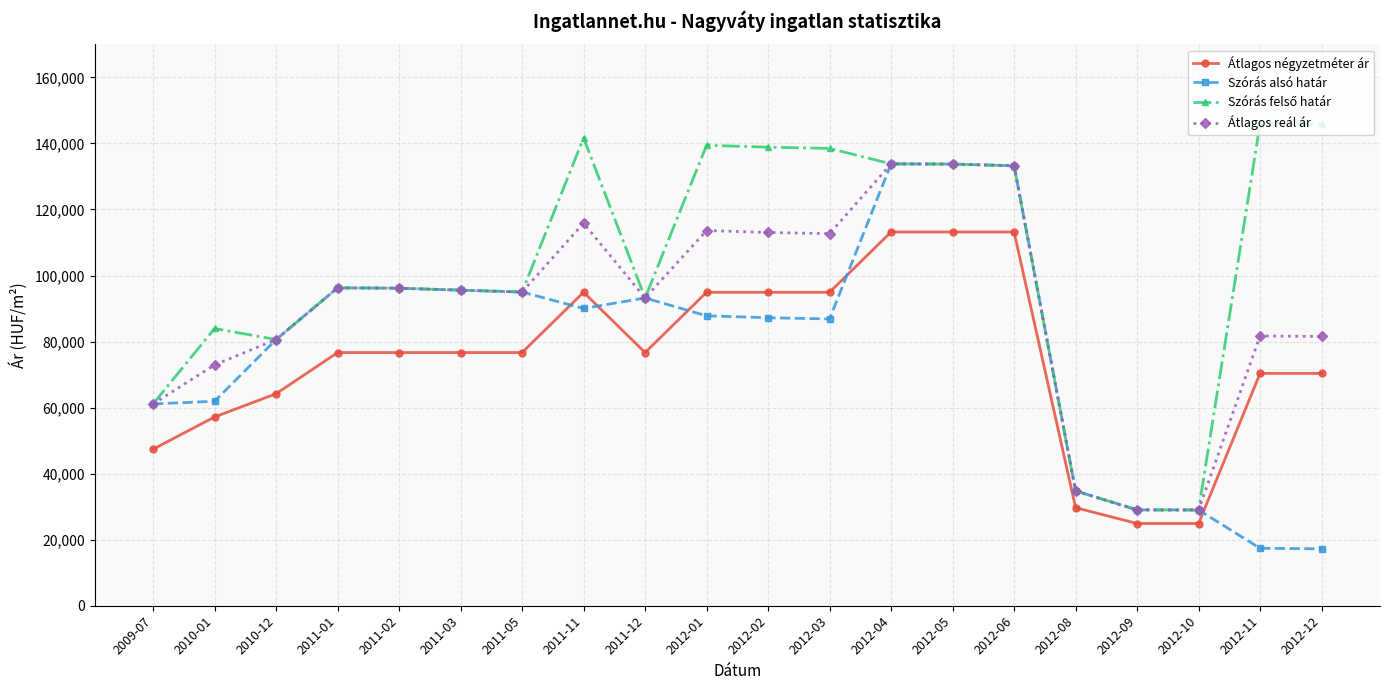

What position from the left is 2011-11?

8